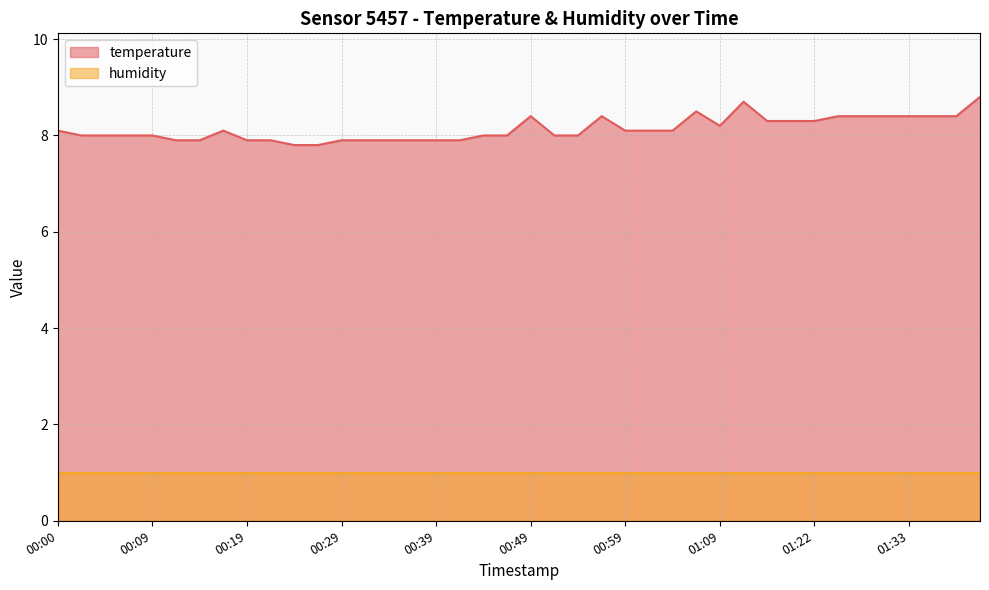

What is the difference between the maximum and minimum values in the temperature series?

1.0